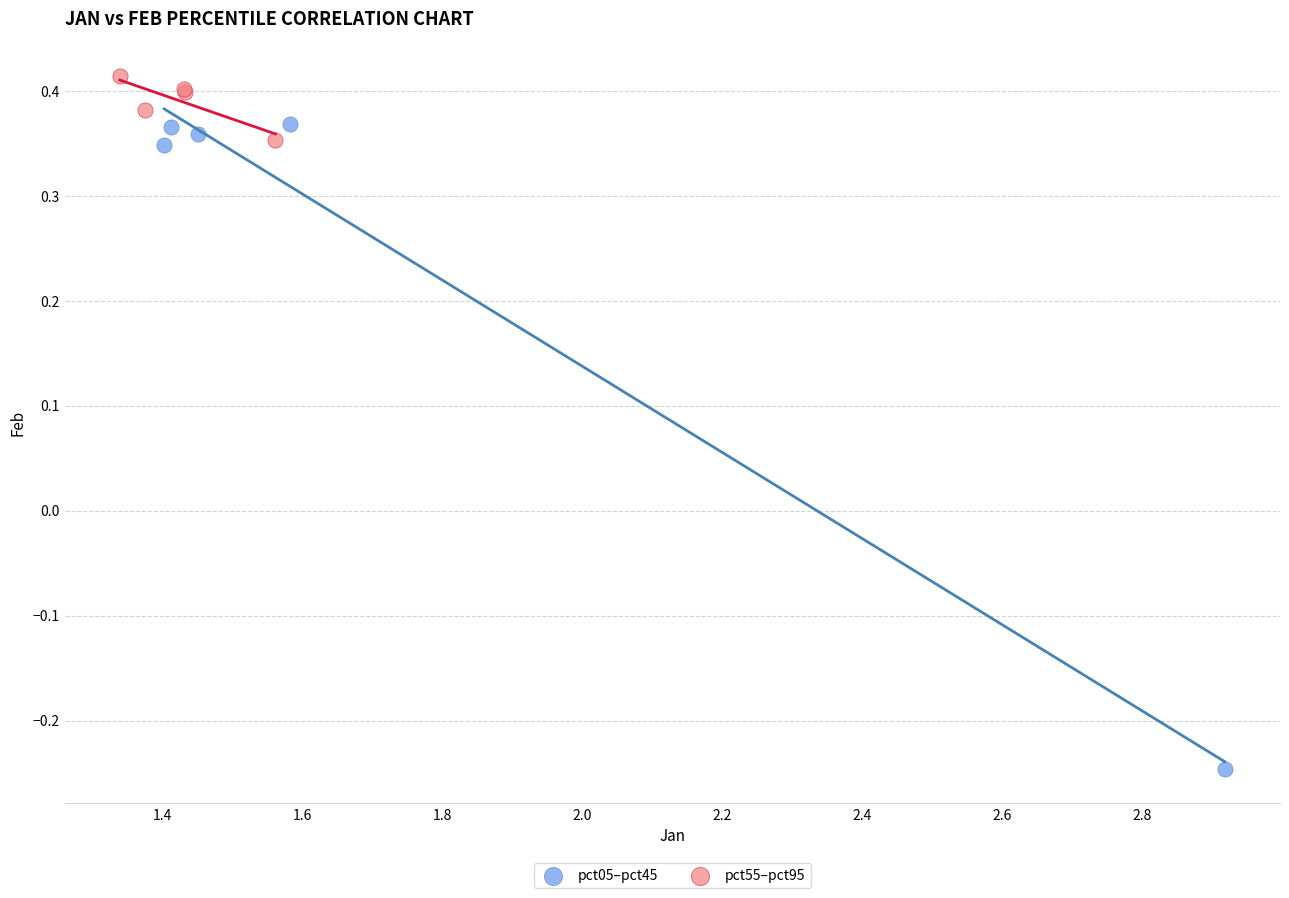

Which series contains the lowest Y value?

pct05–pct45